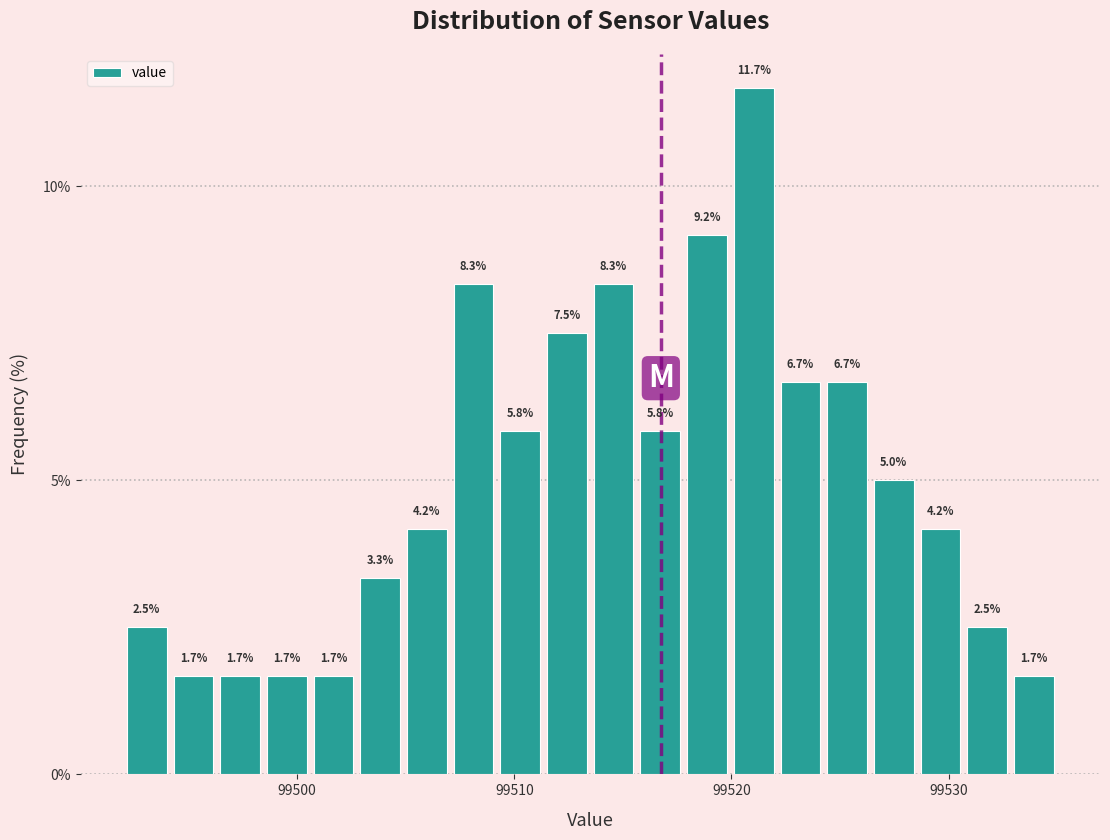

Read against the x-axis, roughly where is the centre of the tallest bar?

99521